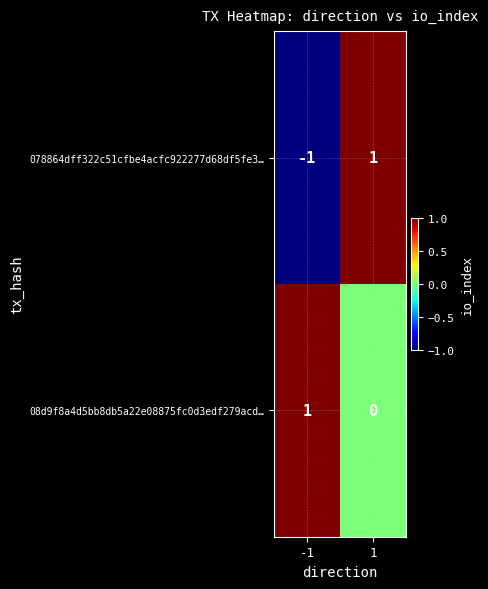

How many values in 078864dff322c51cfbe4acfc922277d68df5fe3… are below zero?

1